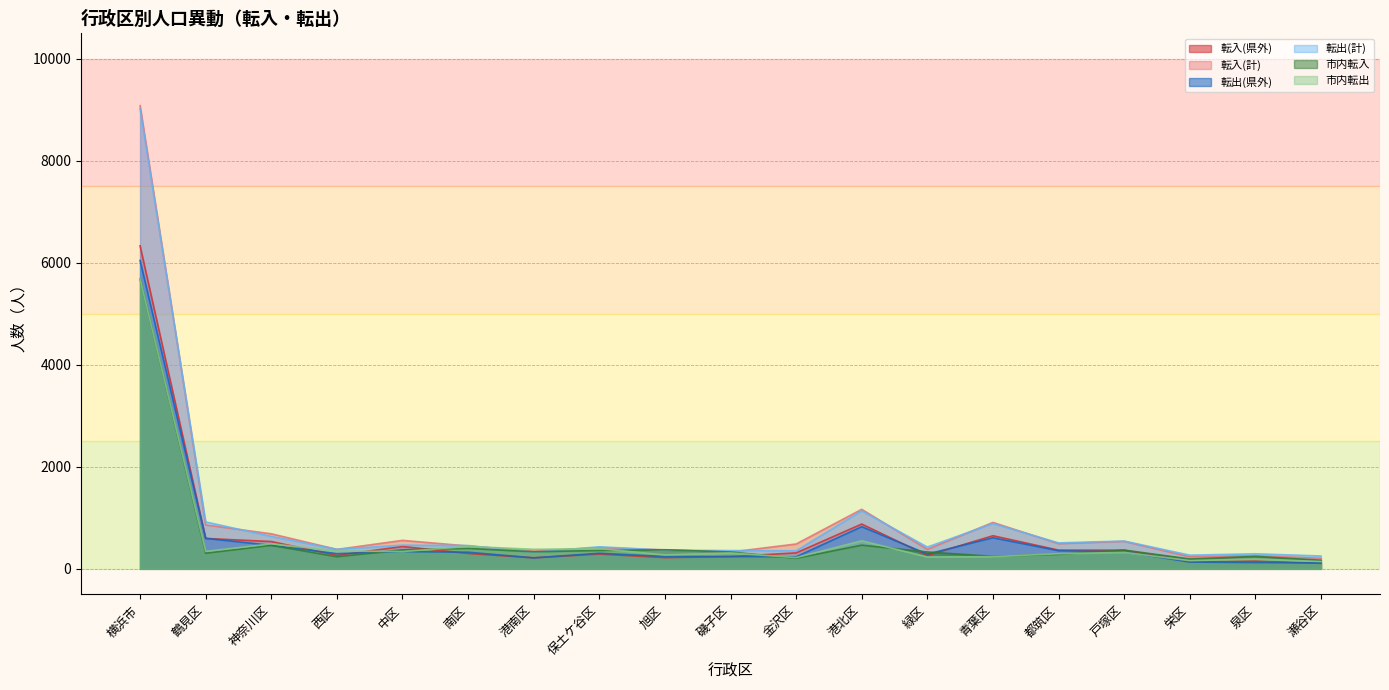

At which category is the sum across all series the highest?

横浜市